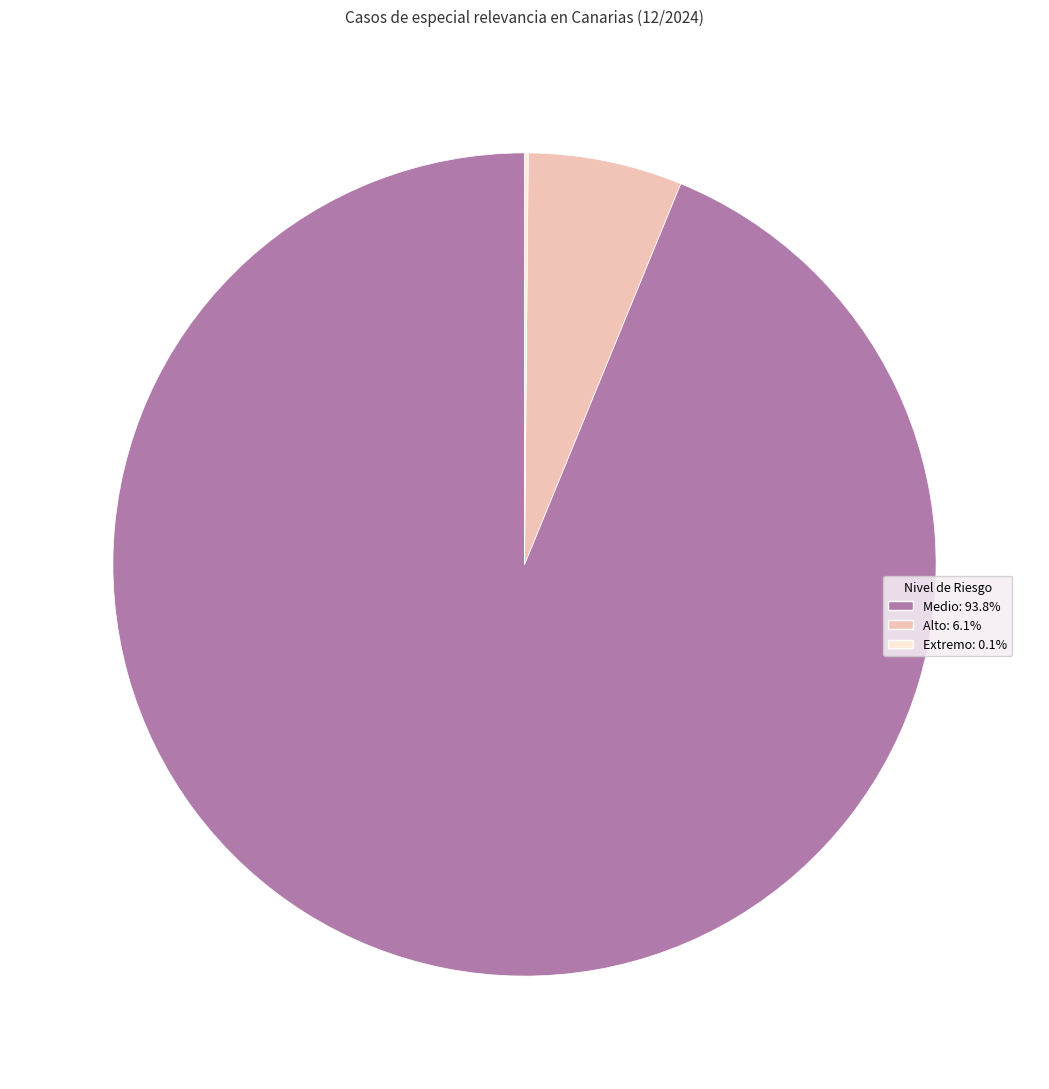

What is the largest slice in the pie chart?

Medio